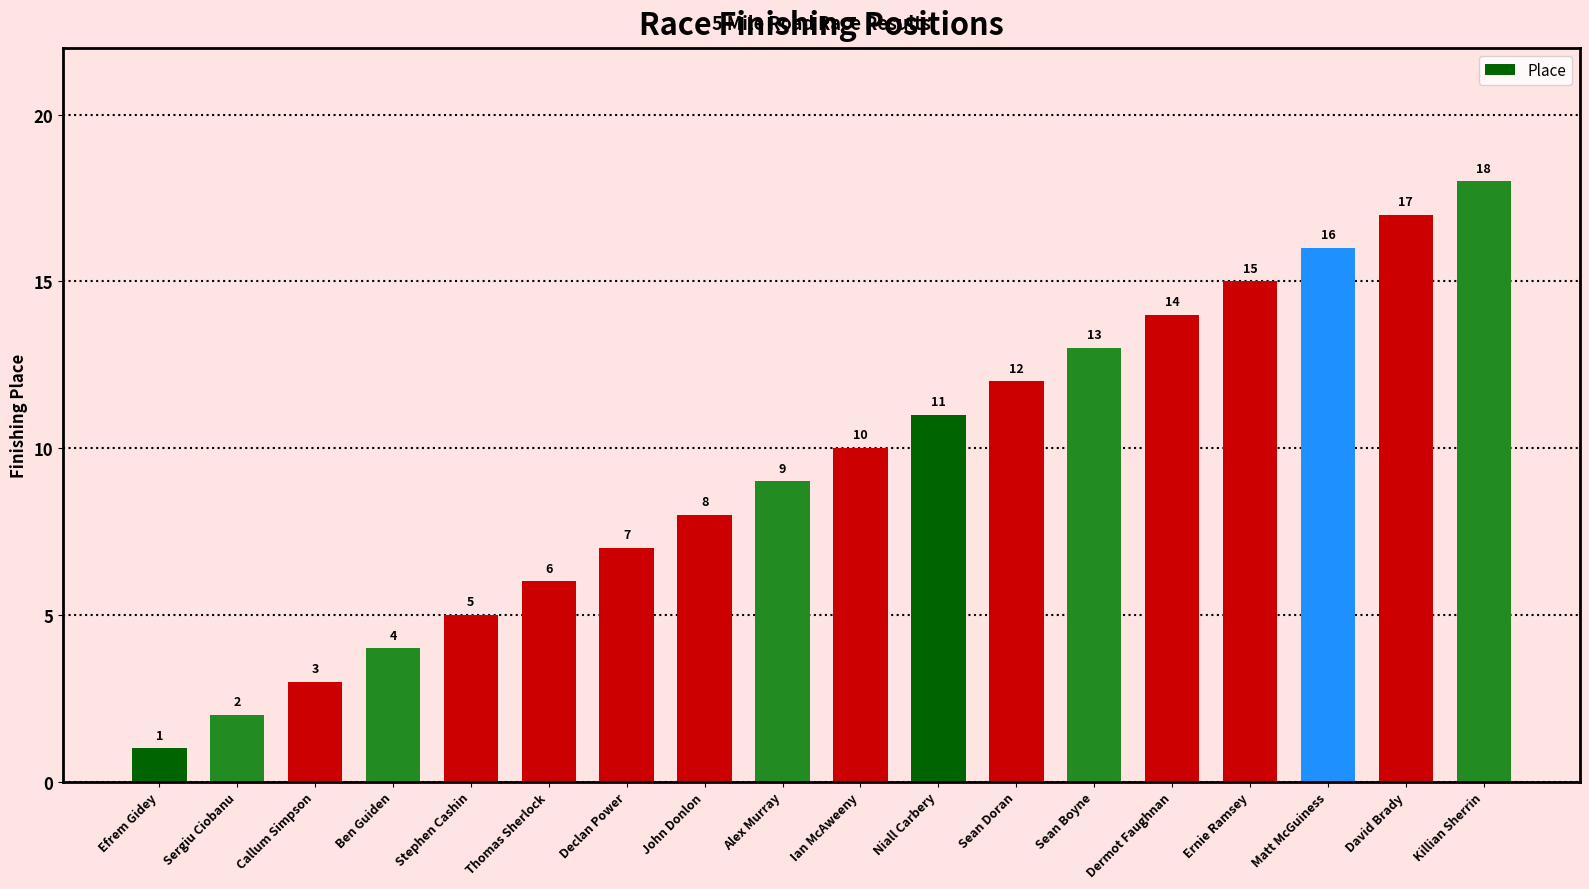

Is it true that the value at John Donlon is 8?

True